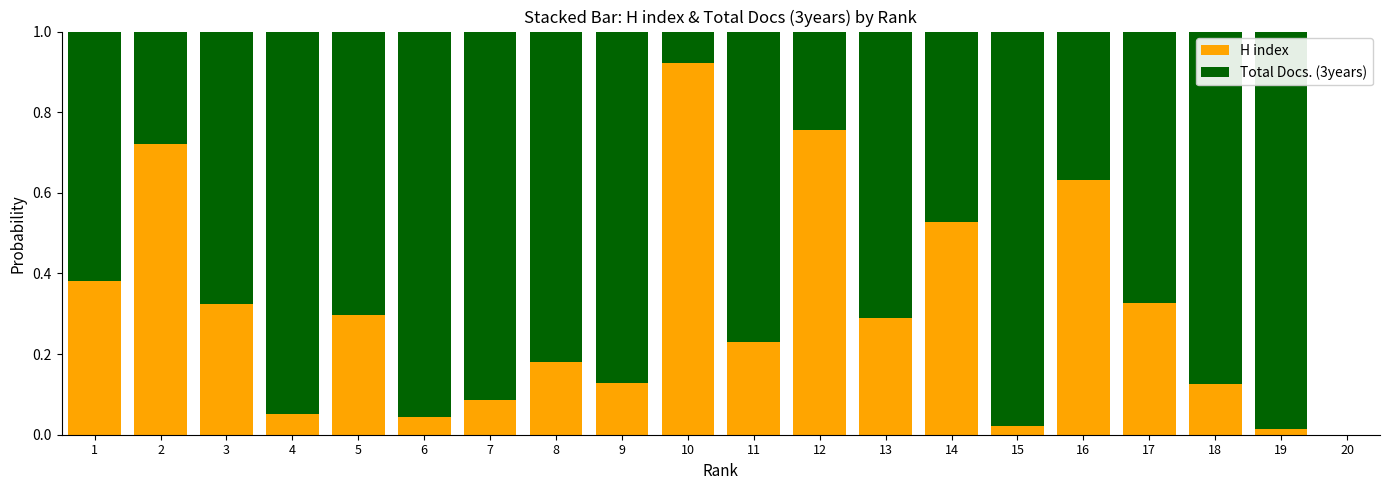

Is it true that H index equals 0.0 at 6?

True